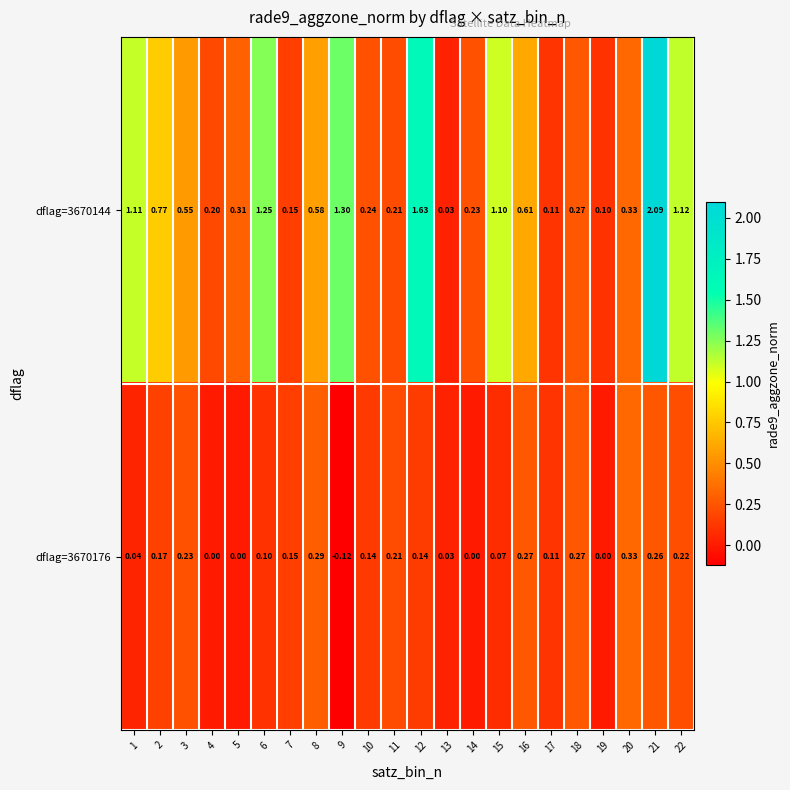

Is the value of dflag=3670144 at 20 greater than the value of dflag=3670176 at 11?

Yes